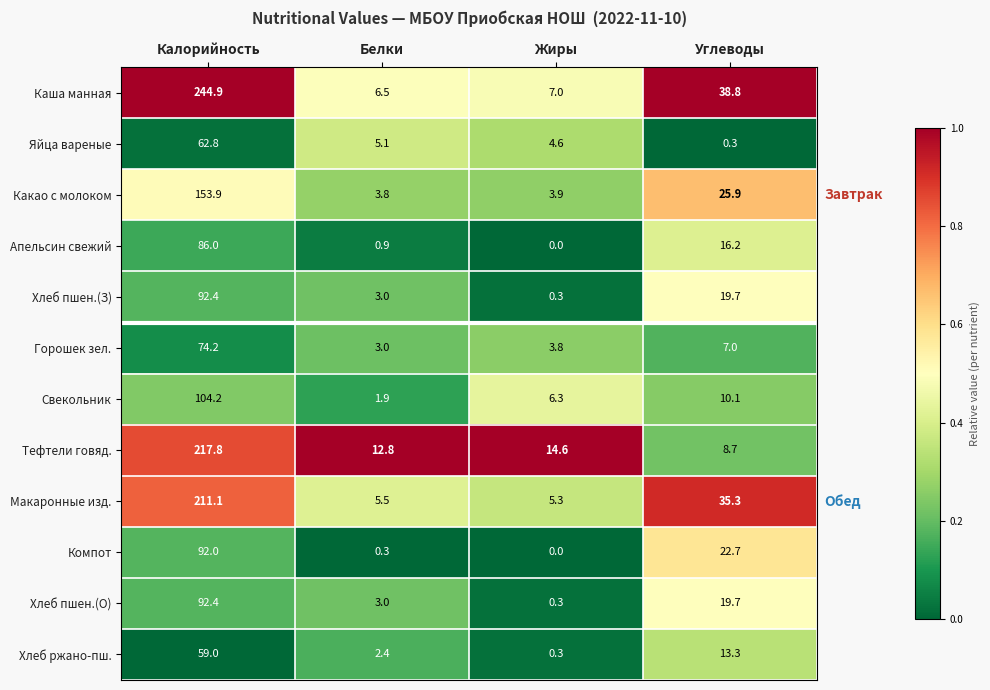

At which label is Макаронные изд. closest to 108?

Углеводы